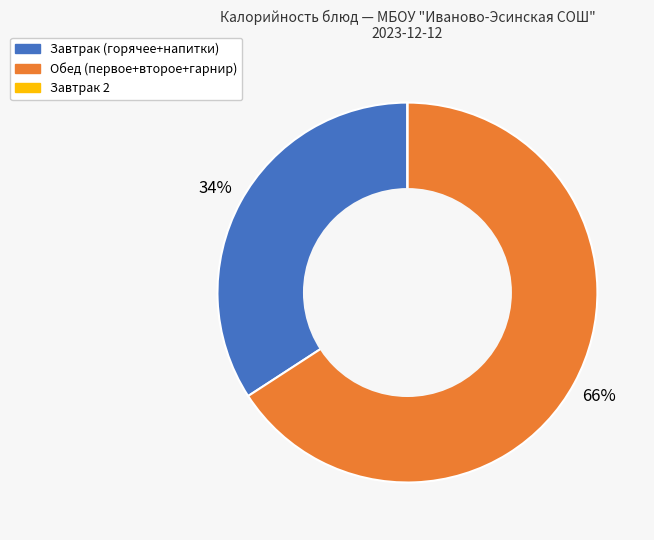

To the nearest percent, what is the average slice percentage?

33%